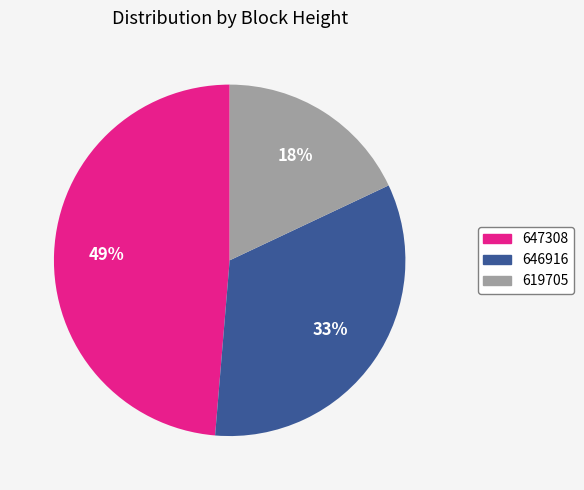

What is the largest slice in the pie chart?

647308